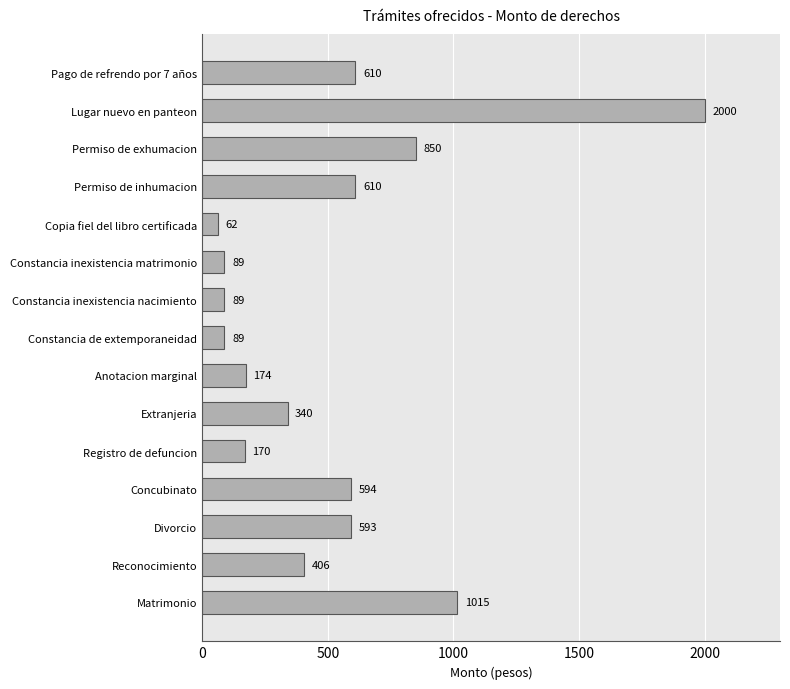

What is the minimum value shown in the chart?

62